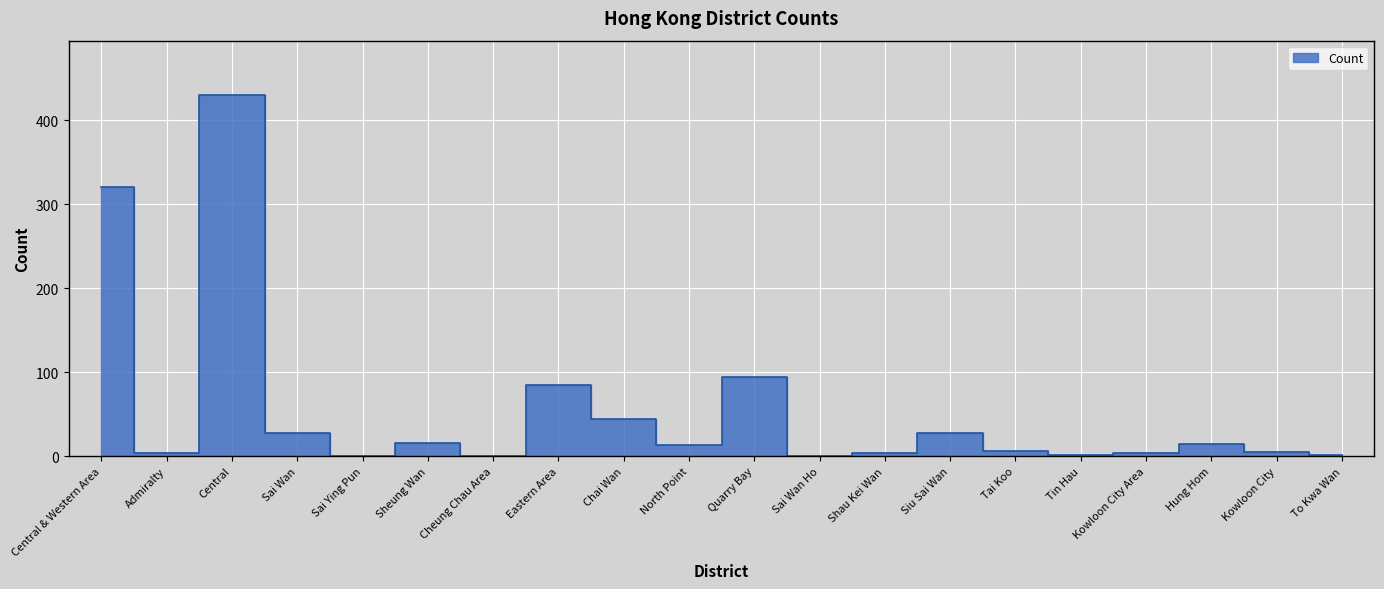

Which has a higher value, Central & Western Area or Sheung Wan?

Central & Western Area